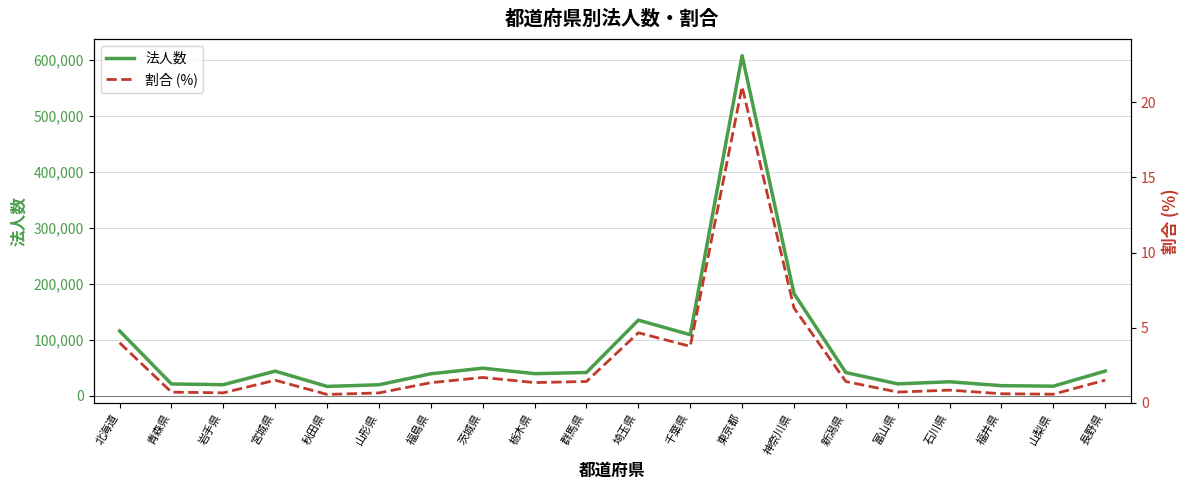

Which category has the highest value in the 法人数 series?

東京都